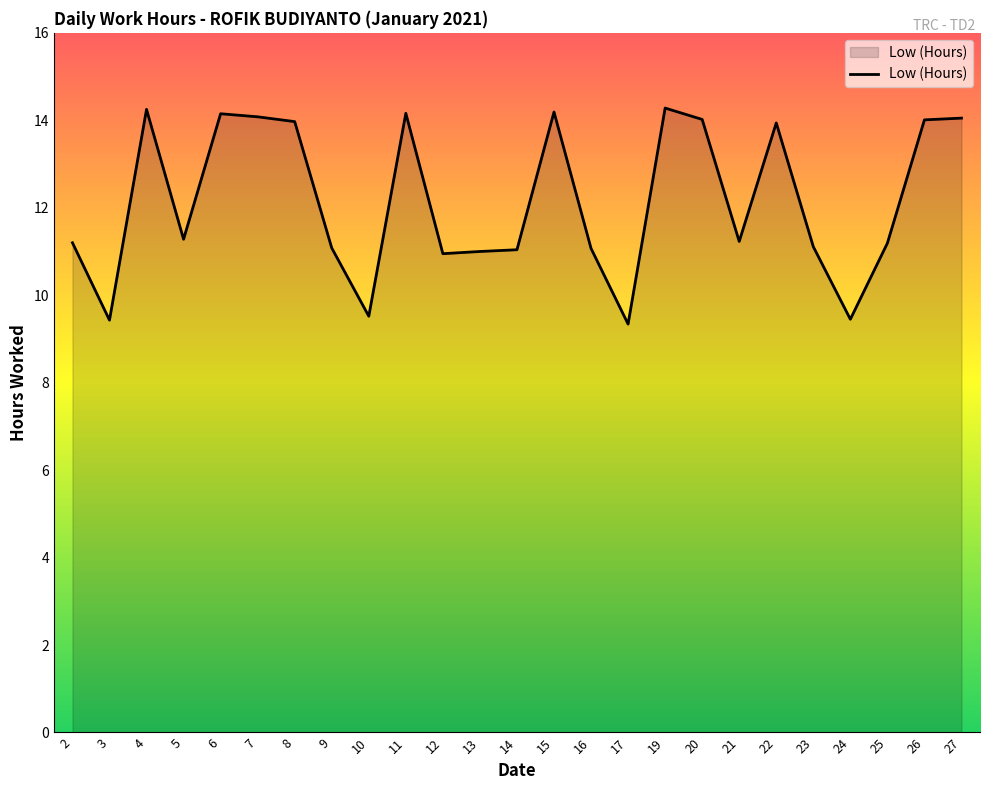

Is it true that the value at 22 is 13.9?

True